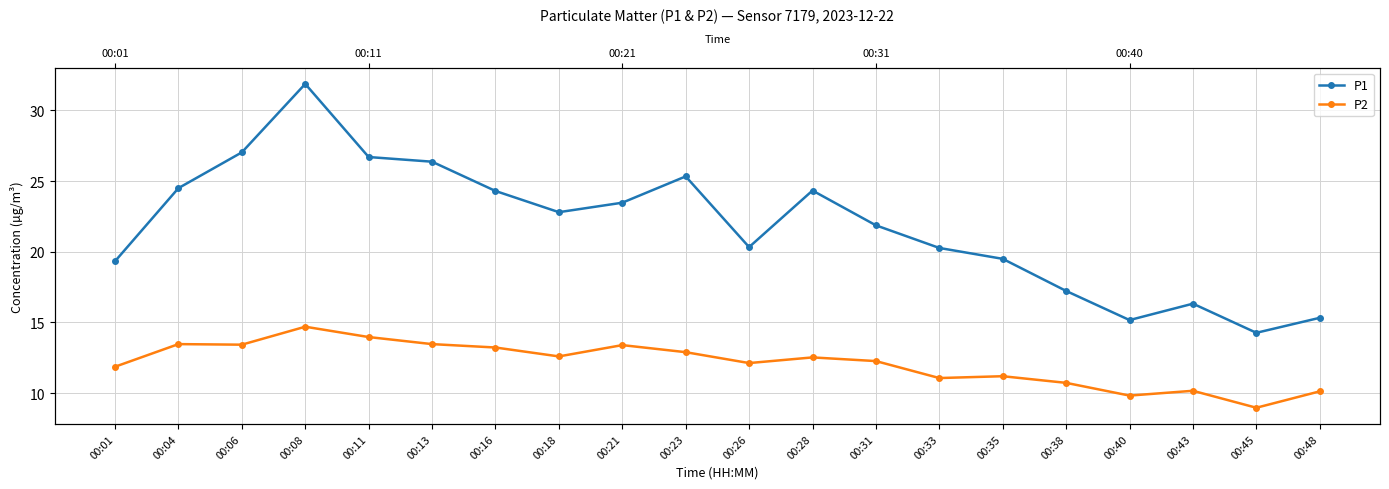

What is the difference between the second highest and minimum values in the P2 series?

5.0